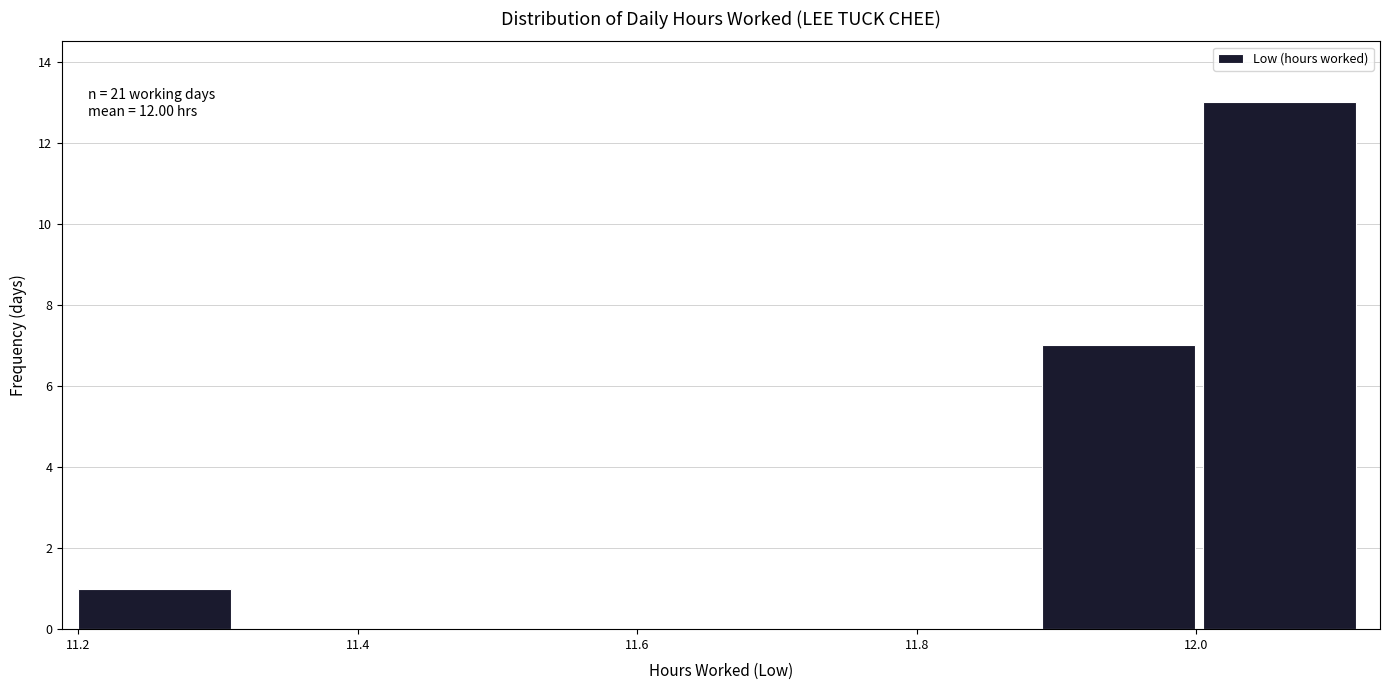

Over which range of the x-axis is the bar tallest?

12.005 to 12.120